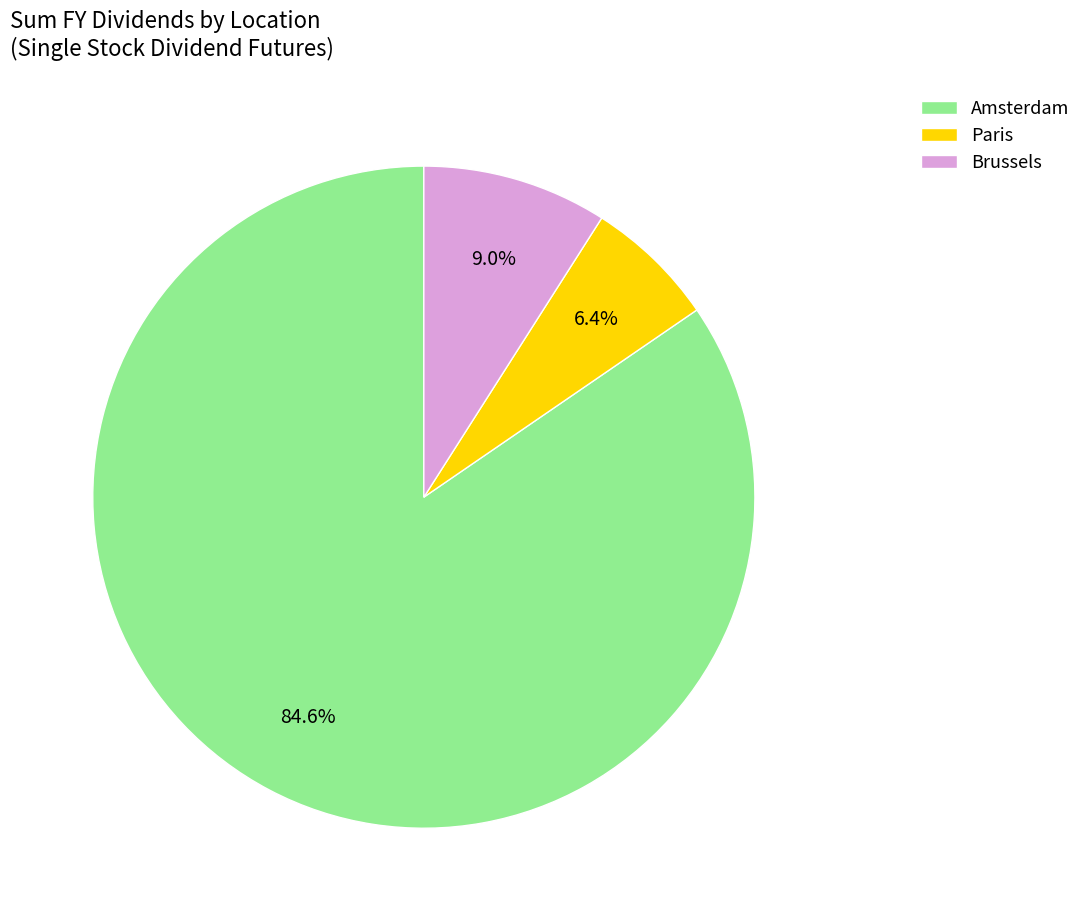

Count the number of slices in the pie.

3